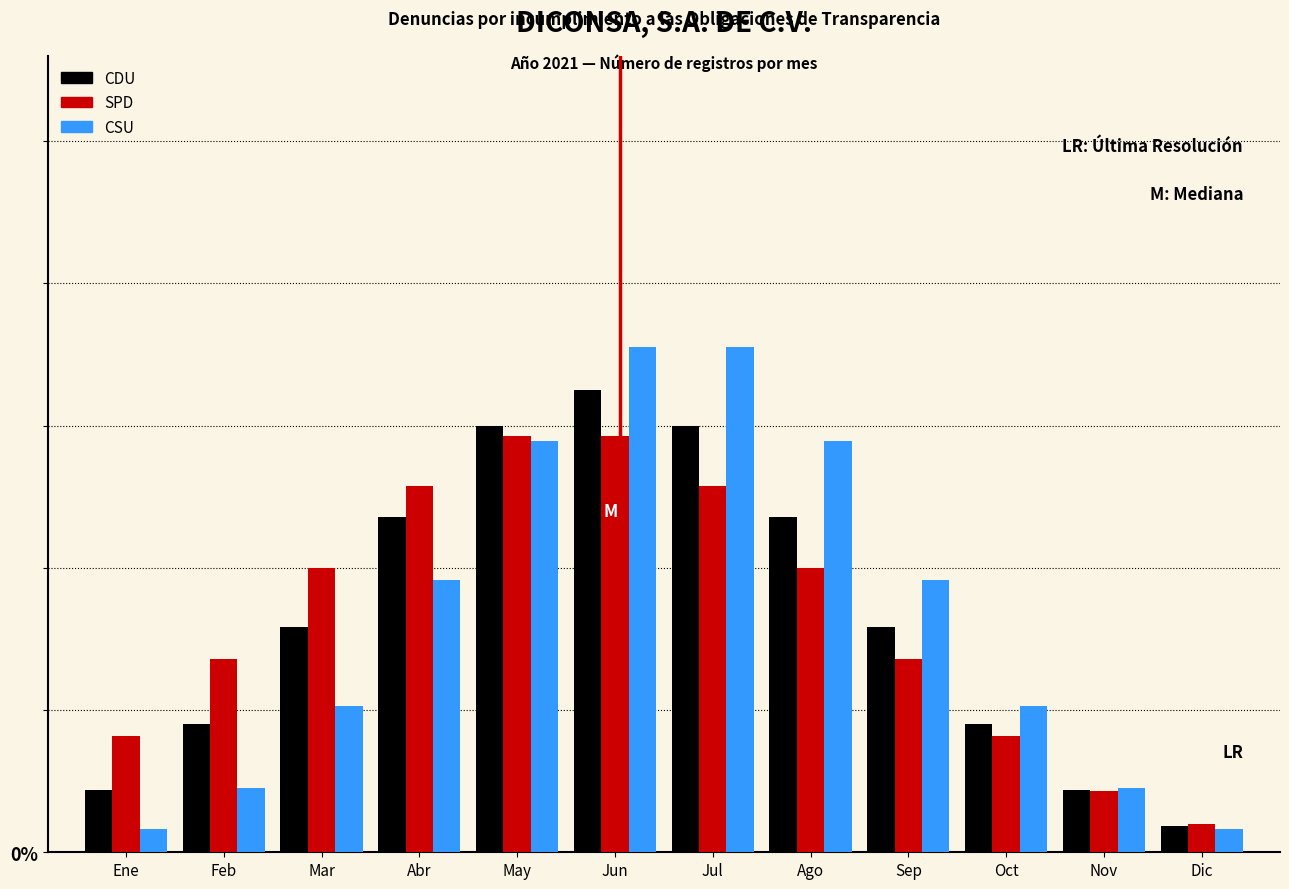

Does the chart contain any negative values?

No